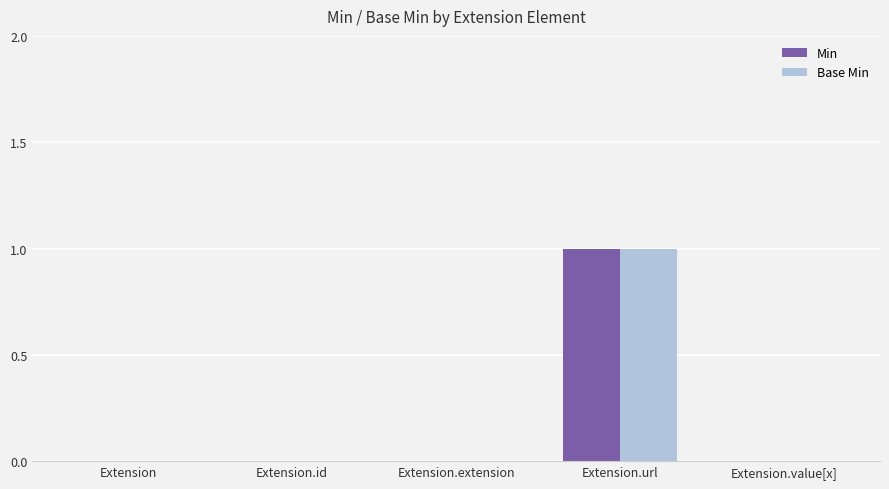

At which category is the sum across all series the highest?

Extension.url